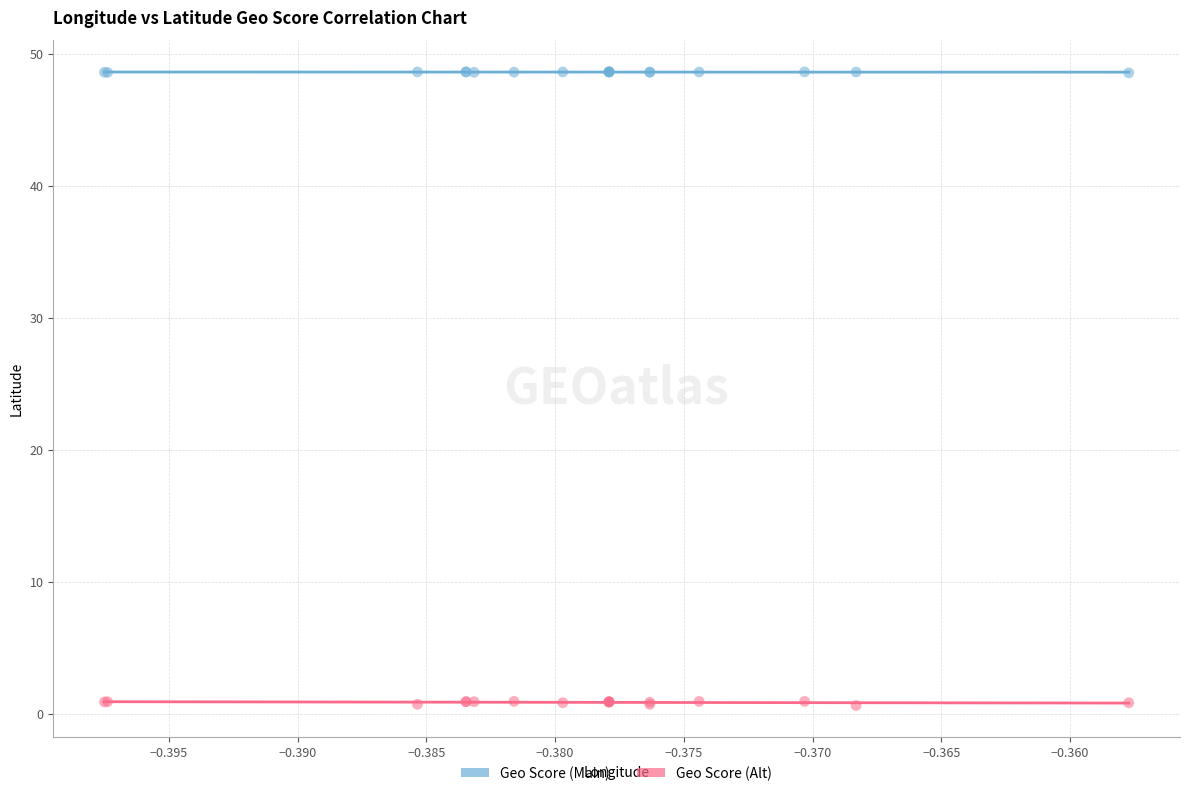

Which series has the widest spread of Y values?

Geo Score (Alt)